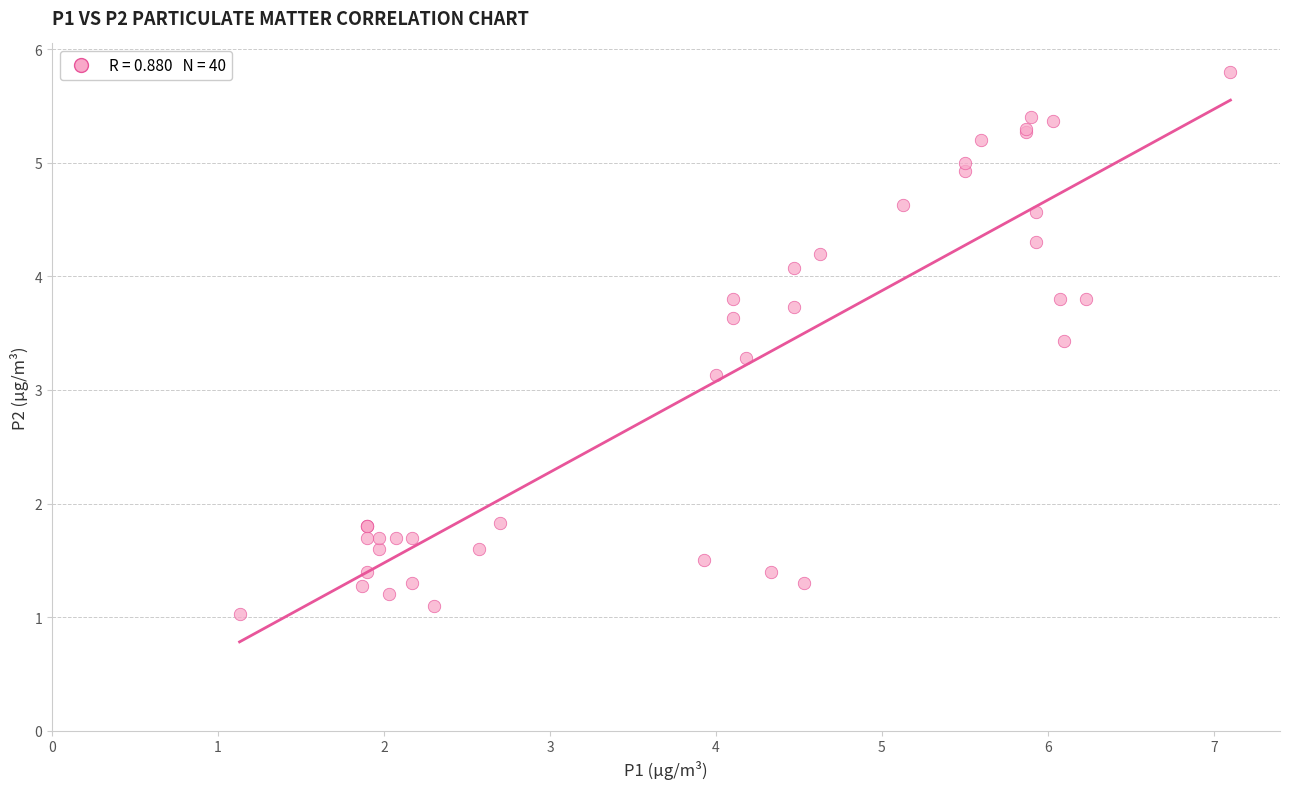

What Y value in the scatter plot is closest to 3?

3.1